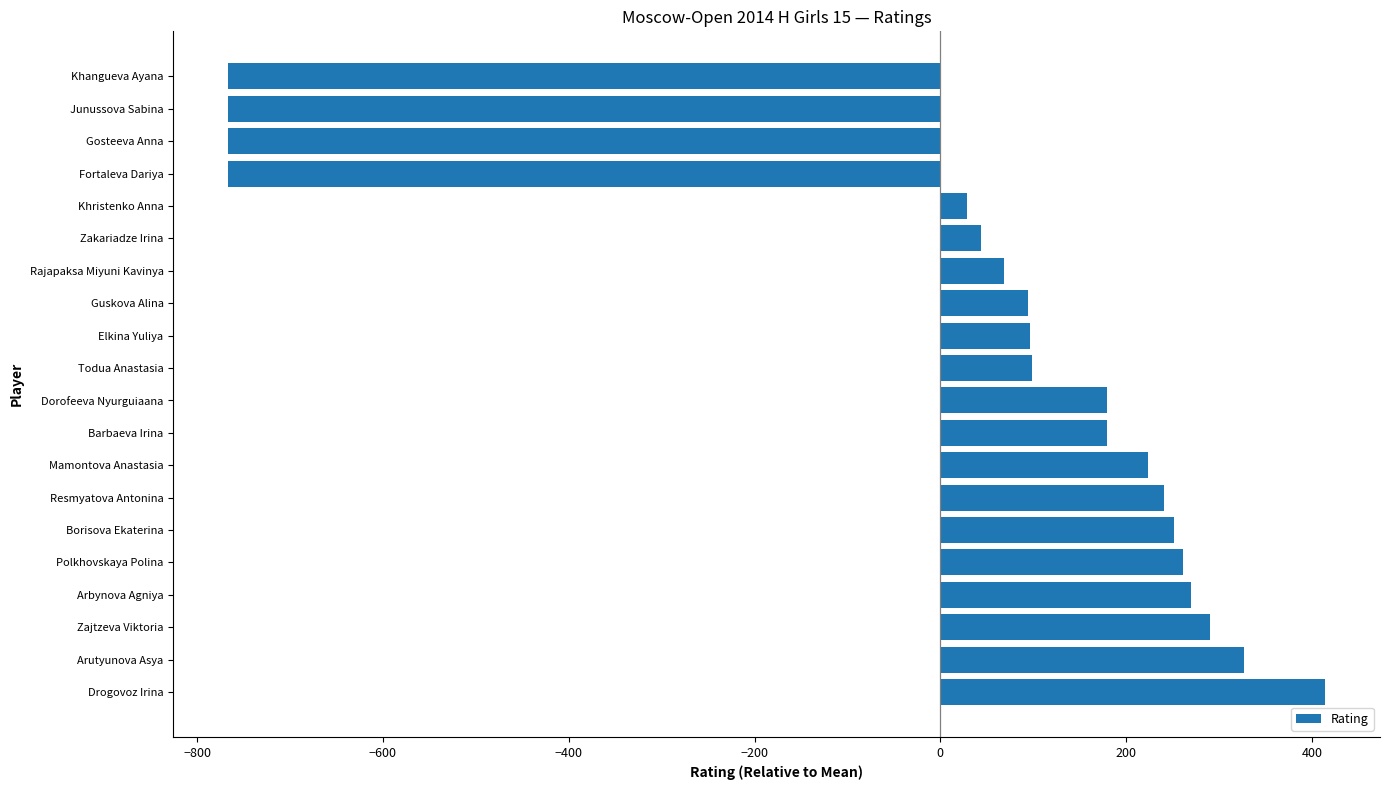

What value does the data have at Elkina Yuliya?

96.3